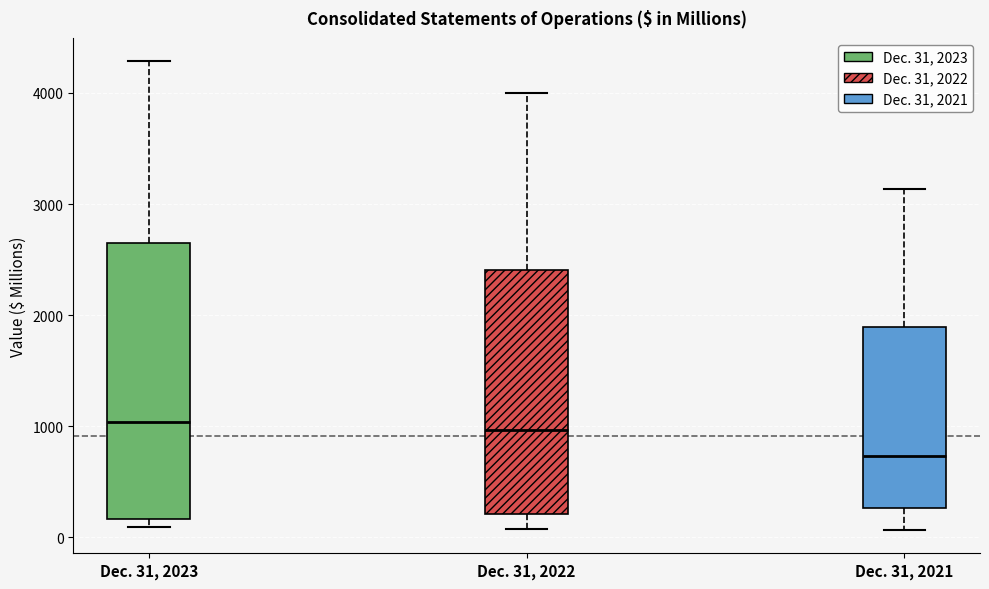

Comparing the boxes themselves (not the whiskers), which one is the tallest?

Dec. 31, 2023